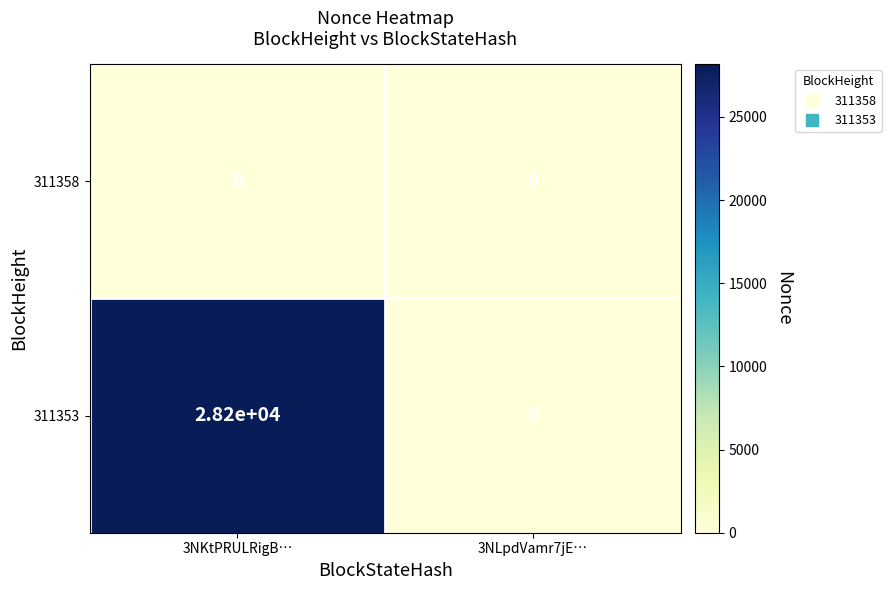

At 3NKtPRULRigB…, list the series in order from largest to smallest.

311353, 311358